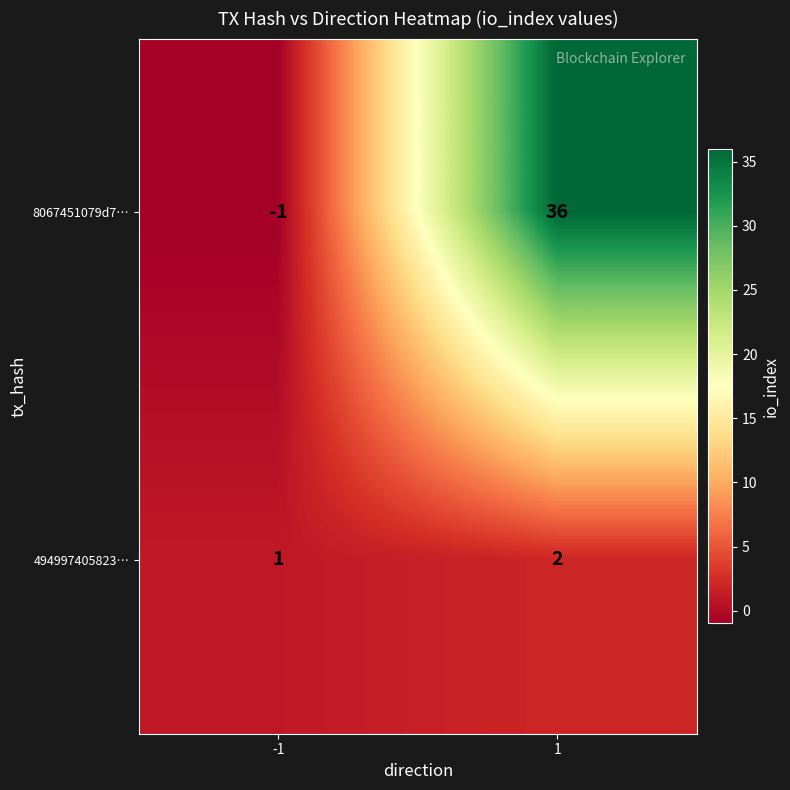

What value does the 8067451079d7… series have at 1, to the nearest 10?

40